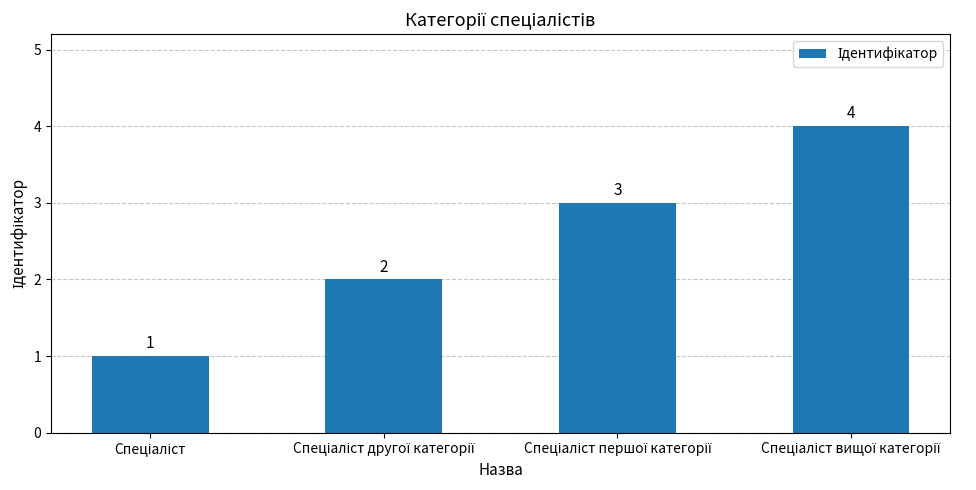

What is the maximum value shown in the chart?

4